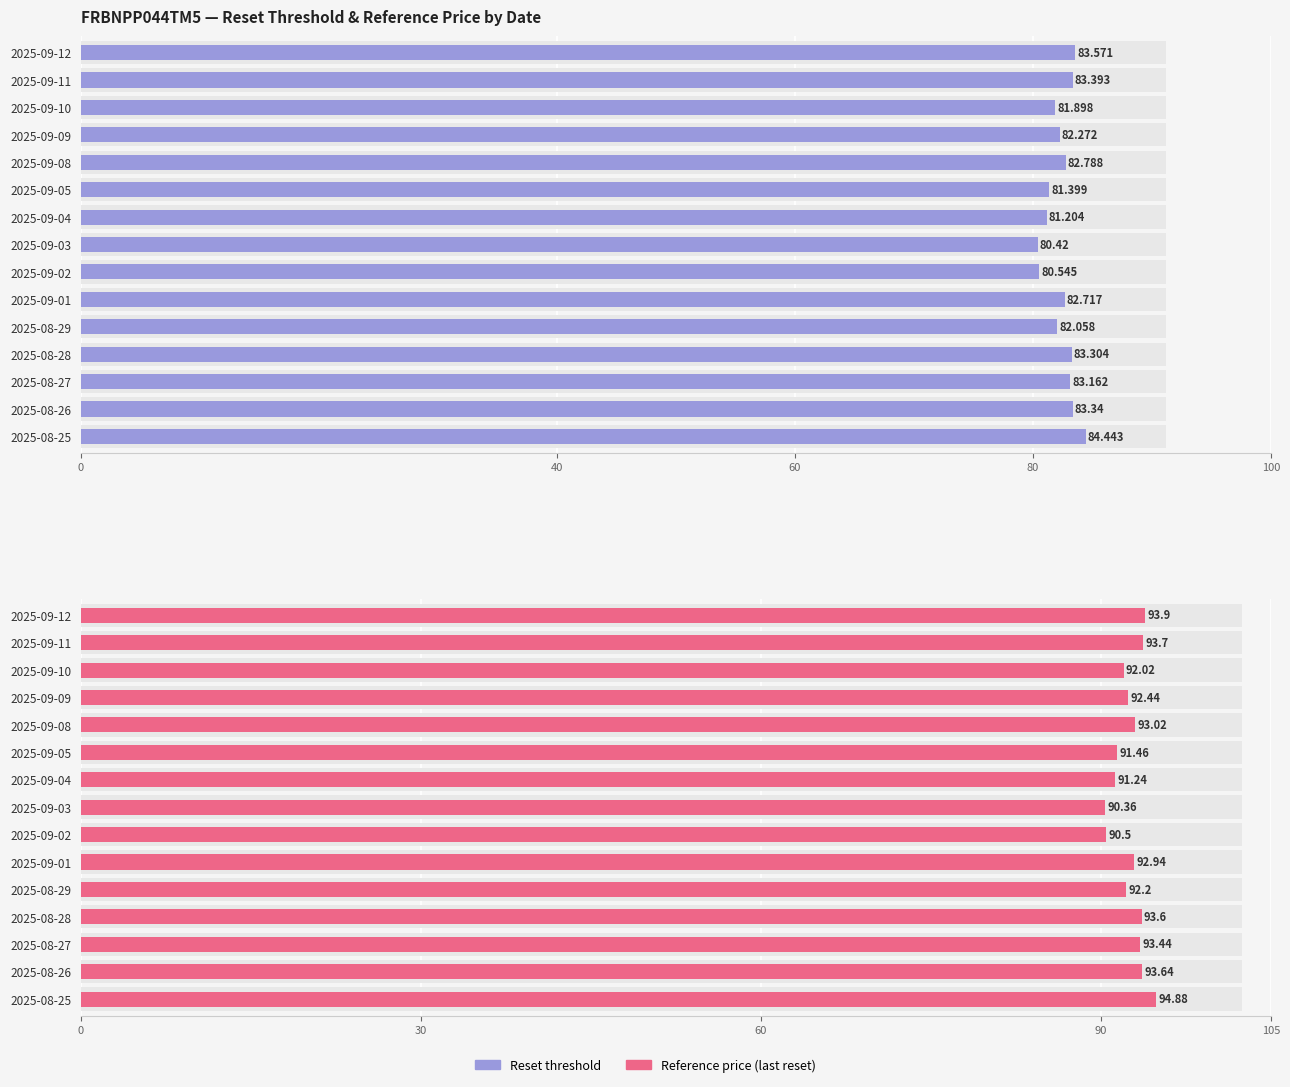

Are the bars horizontal?

Yes